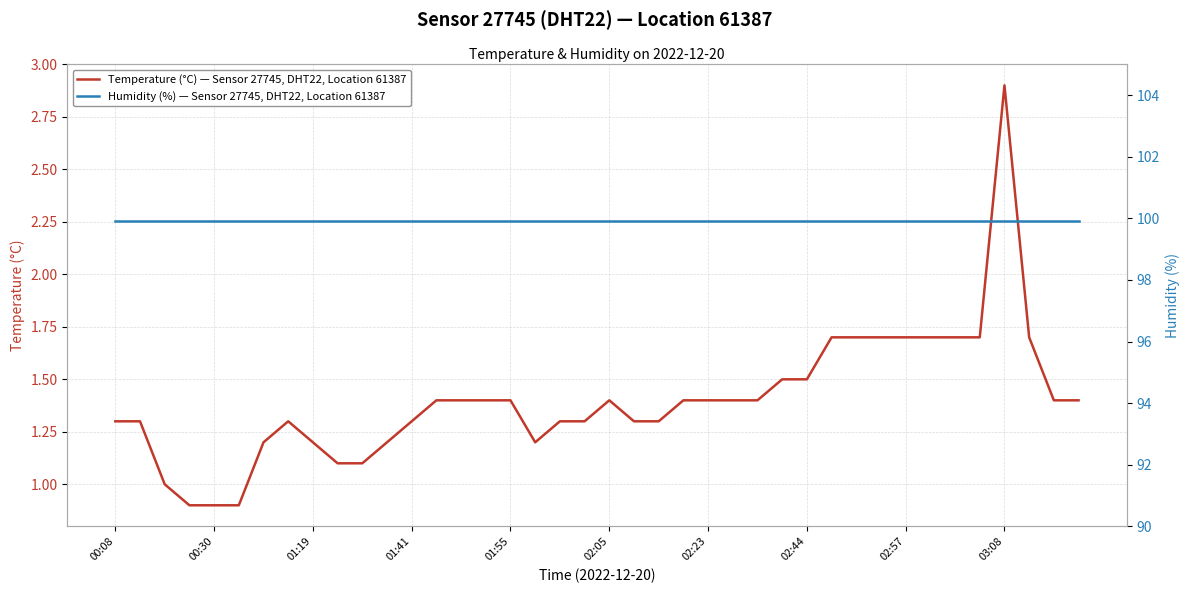

Which category has the highest value in the Temperature (°C) — Sensor 27745, DHT22, Location 61387 series?

03:08